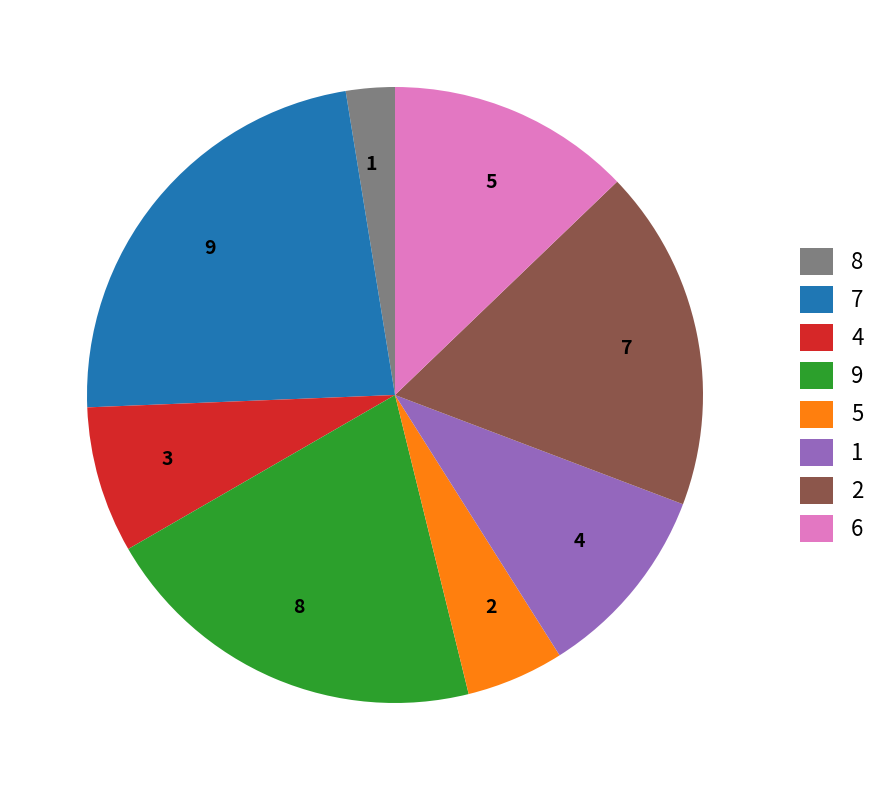

Combined, do 6 and 1 account for over 50%?

No